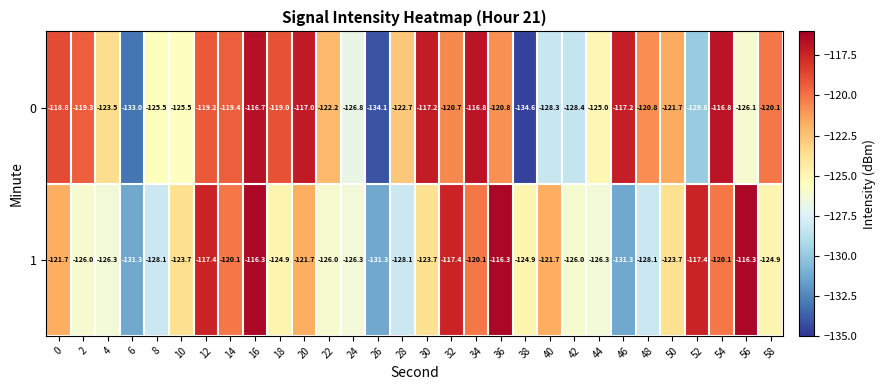

What is the average value of the 0 series?

-122.9